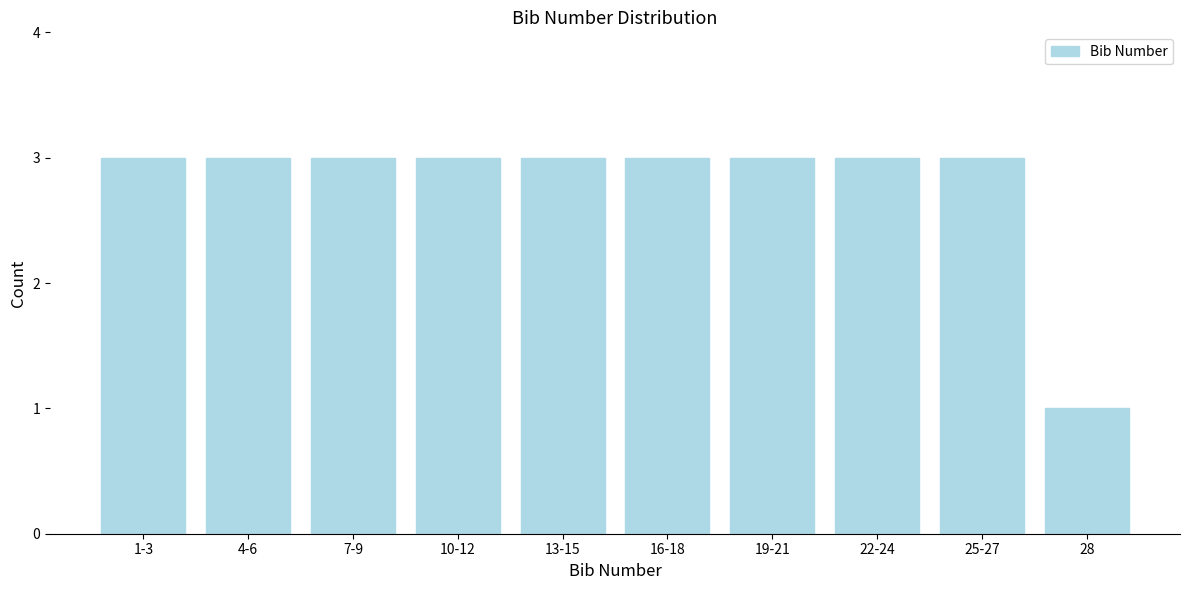

Reading left to right, what are all the values shown in this chart?

1-3=3	4-6=3	7-9=3	10-12=3	13-15=3	16-18=3	19-21=3	22-24=3	25-27=3	28=1